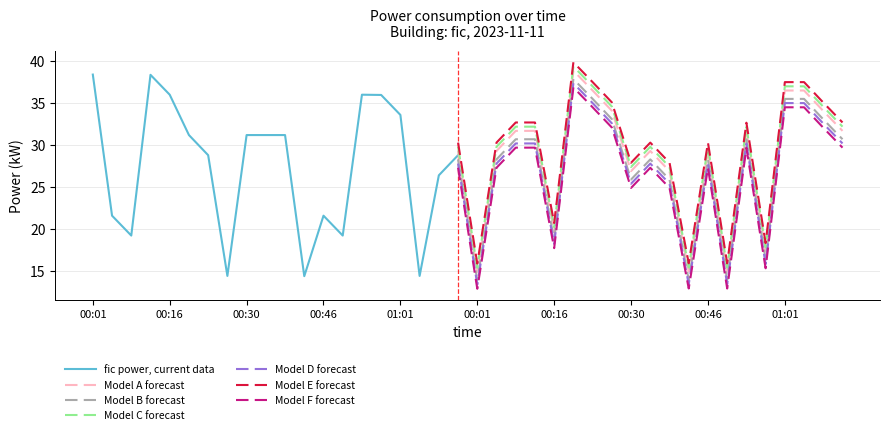

What is the sum of the values at 00:30 and 00:35?

57.6